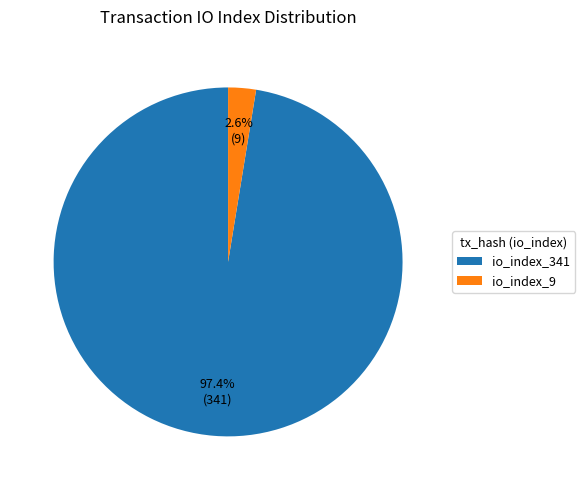

Is the sum of io_index_9 and io_index_341 greater than half?

Yes